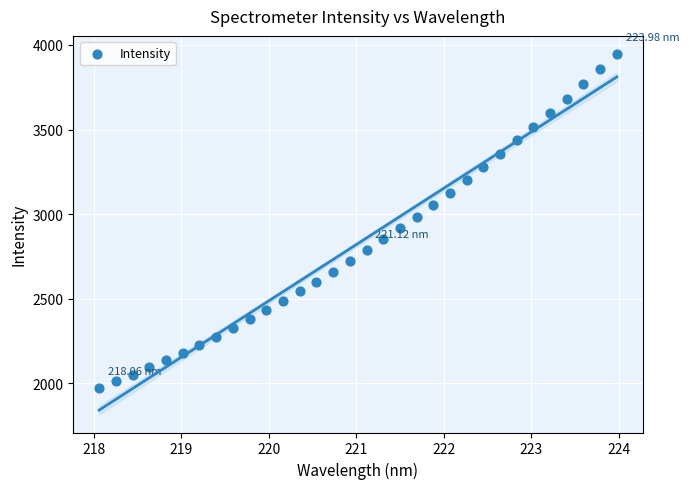

What is the range of X values (max minus min)?

5.9